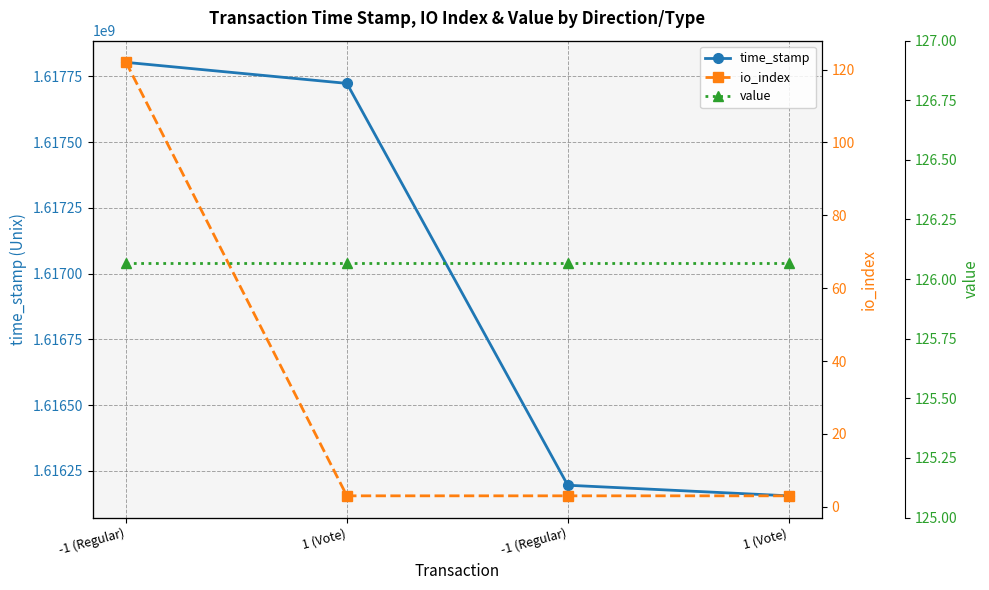

What is the label of the 1st point from the right?

1 (Vote)